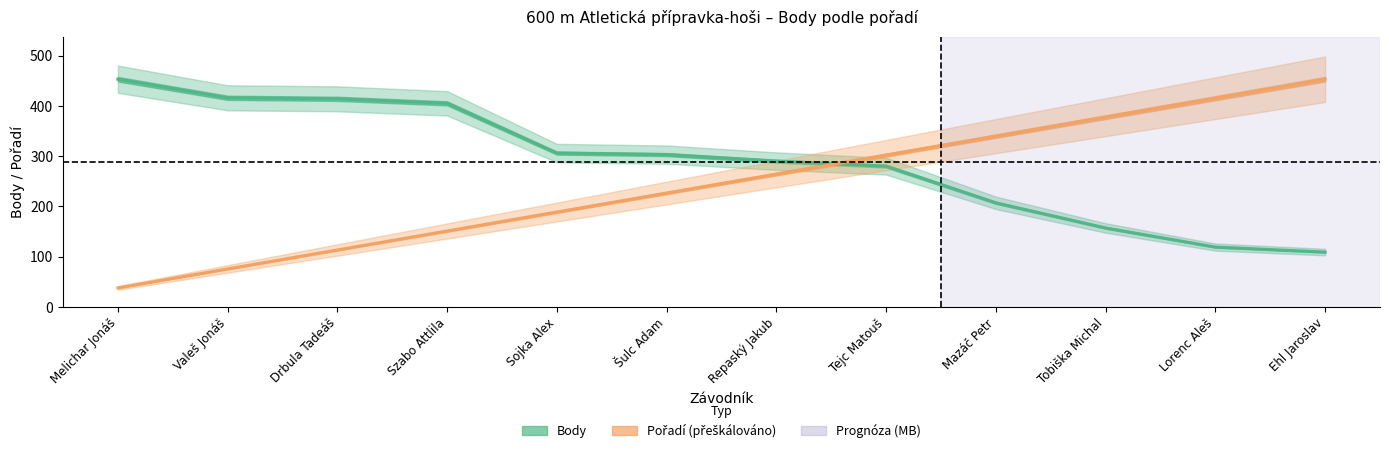

At how many categories does at least one series exceed 119?

12